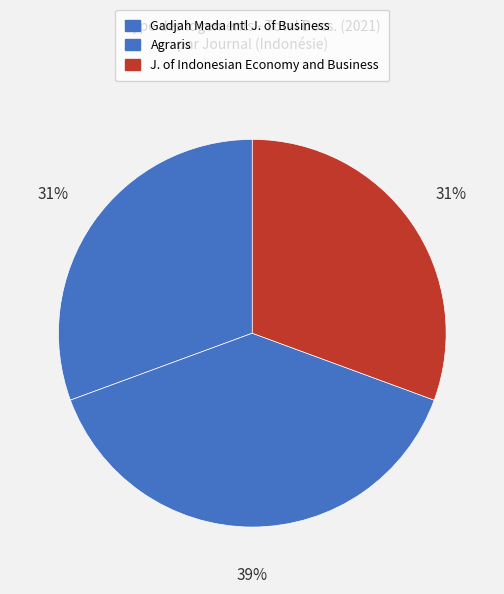

Rank the categories by value from highest to lowest.

Agraris, Gadjah Mada International Journal of Business, Journal of Indonesian Economy and Business